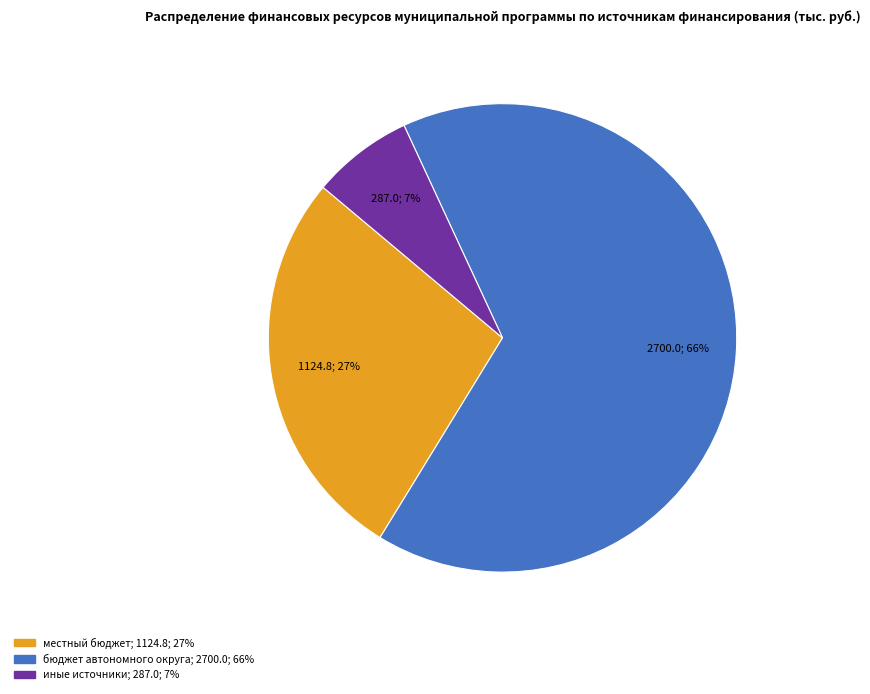

To the nearest percent, what is the difference between the largest and smallest slice percentages?

59%